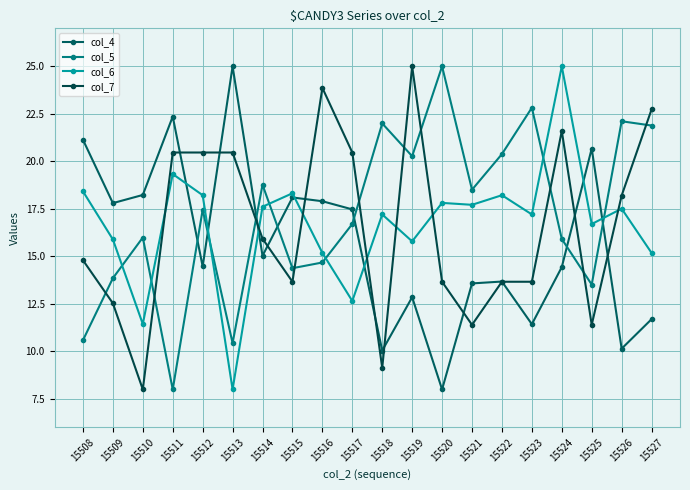

List the labels in order of col_4 value, smallest first.

15520, 15518, 15526, 15523, 15527, 15519, 15521, 15522, 15524, 15512, 15514, 15517, 15509, 15516, 15515, 15510, 15525, 15508, 15511, 15513